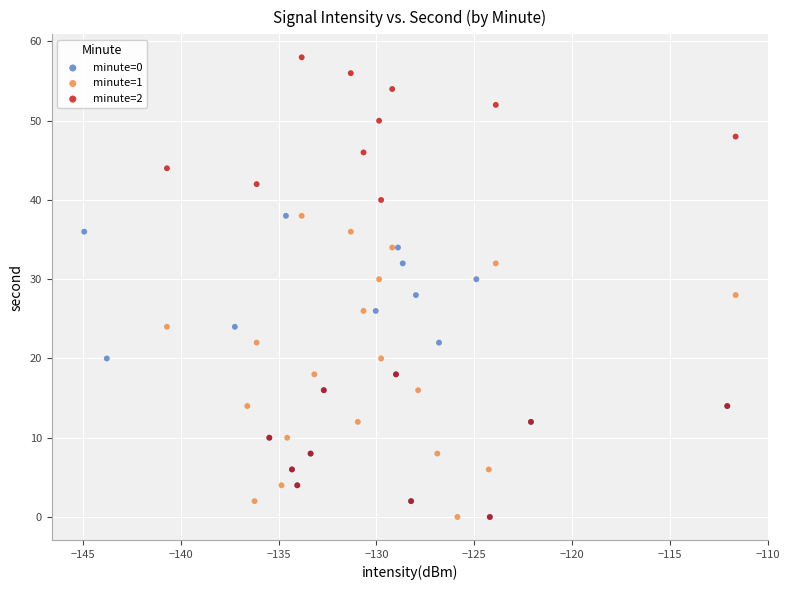

What are all the series names shown in the legend?

minute=0, minute=1, minute=2